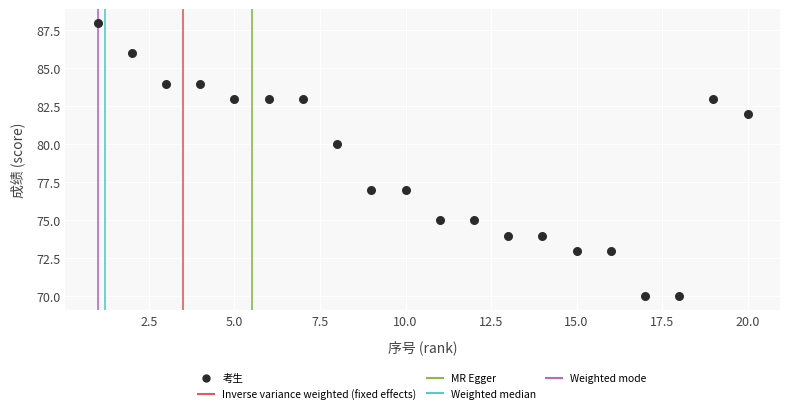

What is the range of X values (max minus min)?

19